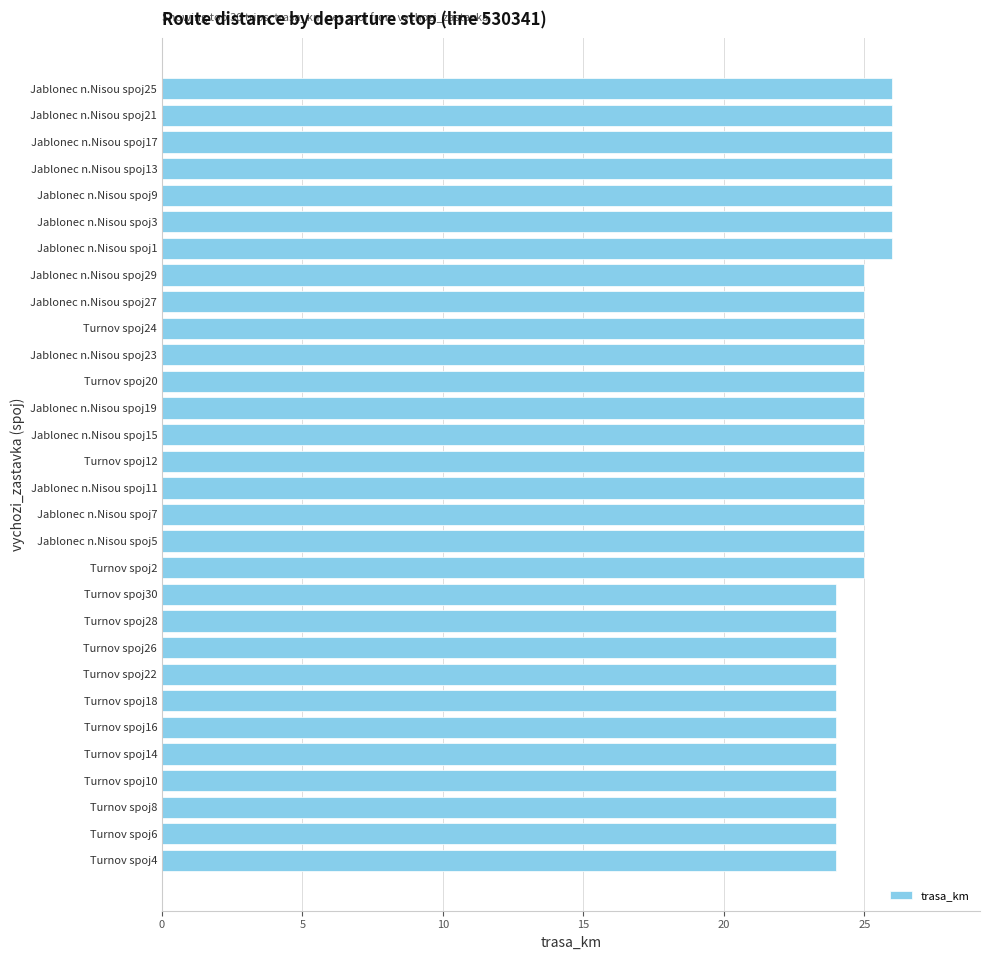

Approximately how many times larger is the value at Jablonec n.Nisou spoj3 compared to Jablonec n.Nisou spoj15?

1.0